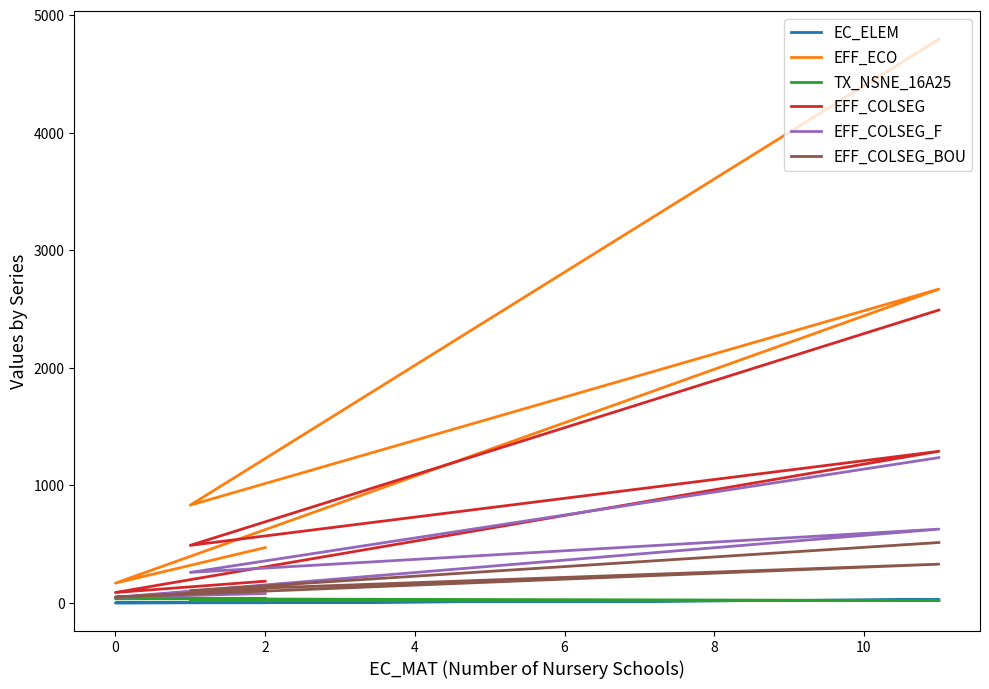

Which series has the largest total across all categories?

EFF_ECO